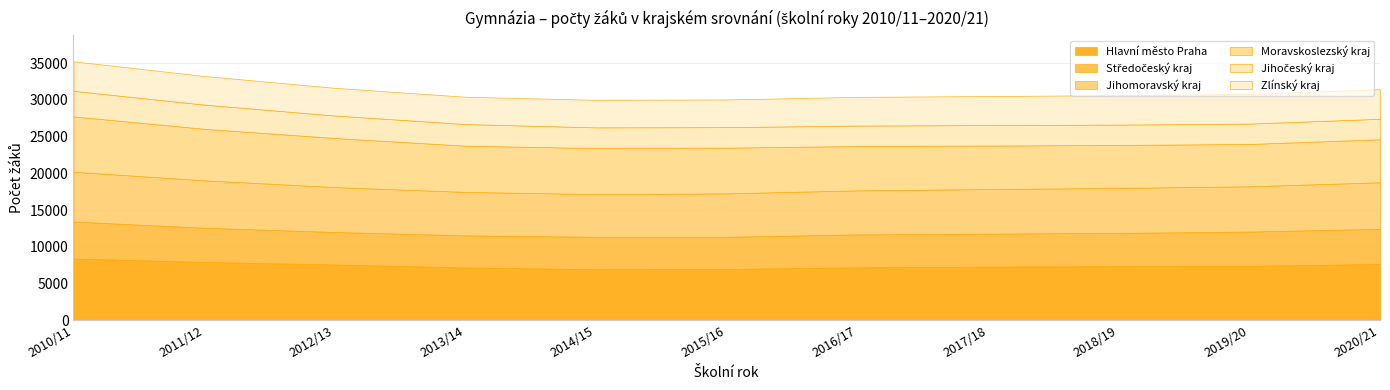

Reading left to right, what are all the values shown in this chart?

Hlavní město Praha: 8410	7947	7601	7199	6961	6994	7218	7306	7379	7412	7677
Středočeský kraj: 5035	4655	4418	4362	4404	4373	4477	4489	4517	4666	4777
Jihomoravský kraj: 6771	6450	6111	5910	5813	5906	5988	6064	6122	6157	6330
Moravskoslezský kraj: 7530	7007	6675	6285	6260	6218	6028	5919	5838	5756	5850
Jihočeský kraj: 3473	3287	3056	2942	2812	2787	2785	2779	2769	2772	2782
Zlínský kraj: 4010	3891	3764	3714	3747	3767	3899	3949	4005	4024	4026